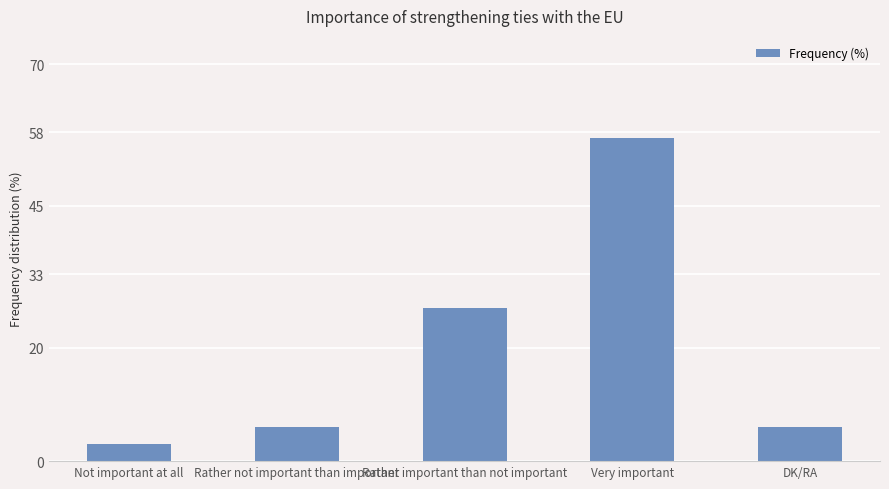

What is the label of the 2nd bar from the left?

Rather not important than important